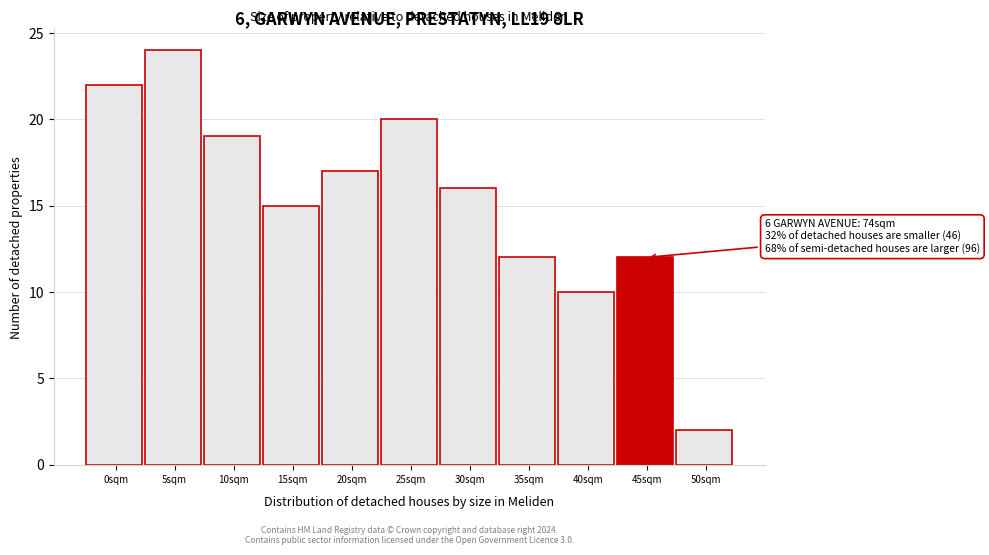

Reading left to right, list all the values displayed in this chart.

22	24	19	15	17	20	16	12	10	12	2